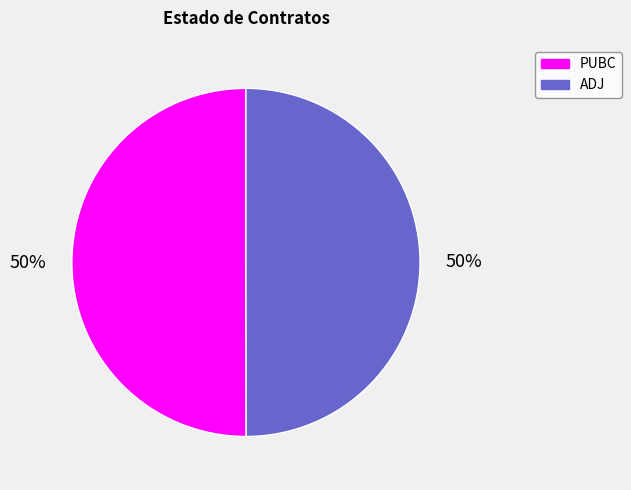

Is it true that PUBC is 40% of the pie?

False